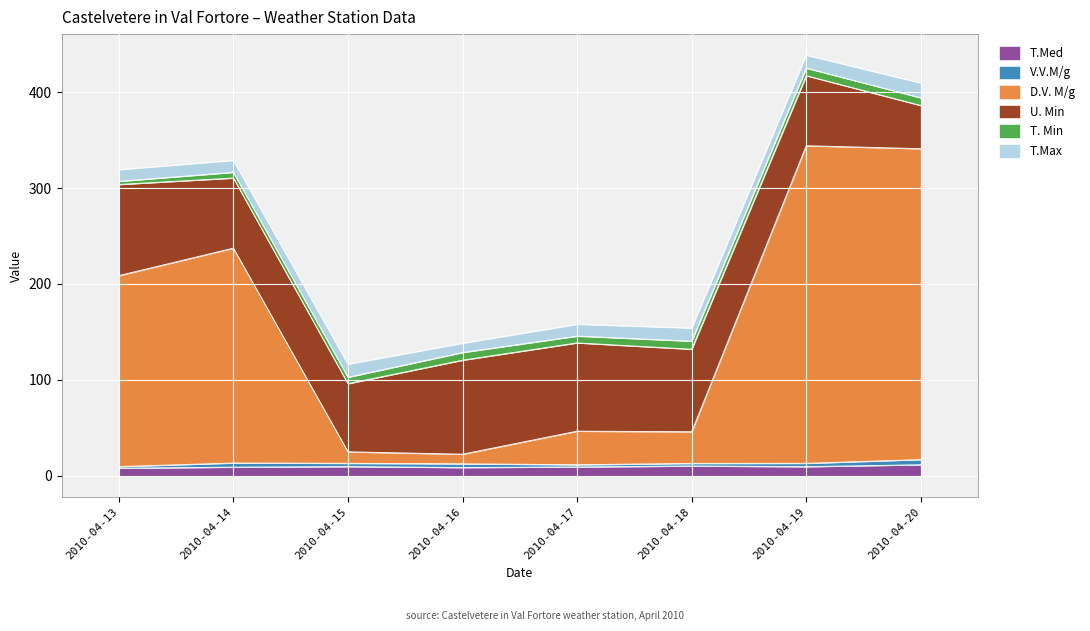

Is the value of U. Min at 2010-04-16 greater than the value of T.Max at 2010-04-20?

Yes